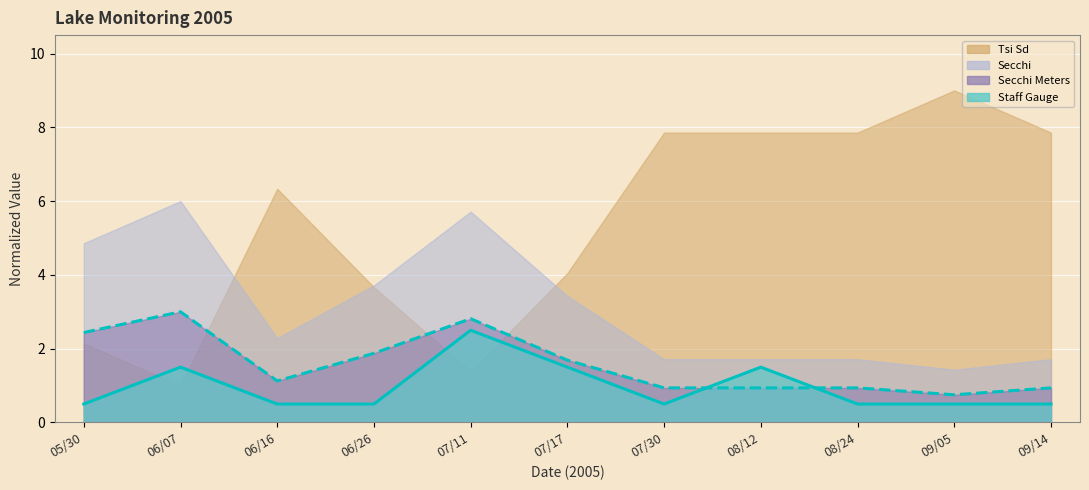

What is the minimum value shown in the chart?

0.5